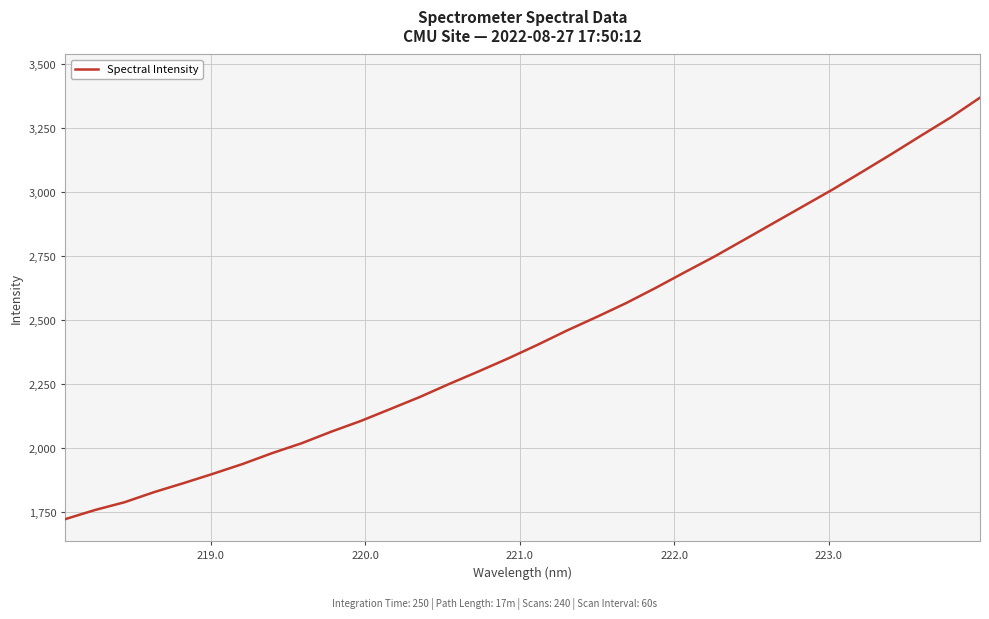

Reading left to right, extract all data points from this chart.

1723.9	1759.2	1789.5	1828.9	1864.1	1900.7	1938.7	1981.2	2019.8	2064.8	2106.5	2153.1	2200.1	2251.2	2300.3	2350.9	2404.3	2460.1	2512.6	2566.9	2626.1	2688.0	2748.9	2813.8	2879.3	2944.5	3009.9	3078.7	3148.4	3220.1	3290.6	3368.2